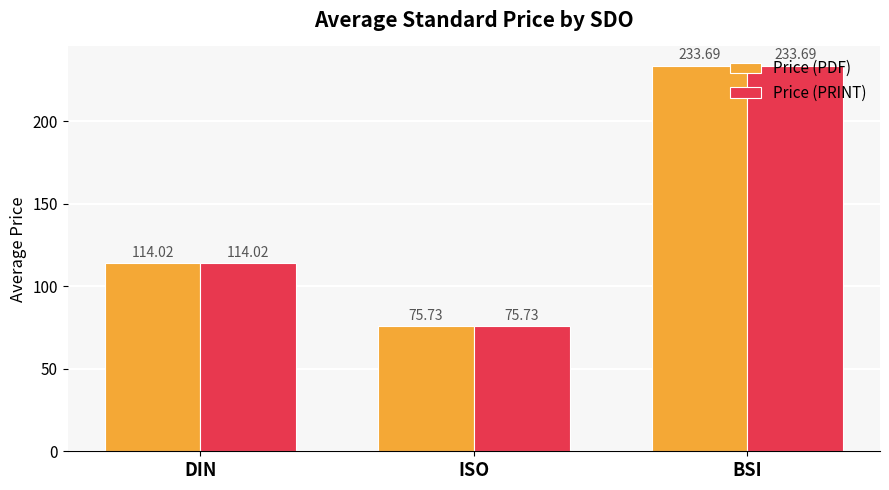

Rank the categories by Price (PRINT) value from highest to lowest.

BSI, DIN, ISO